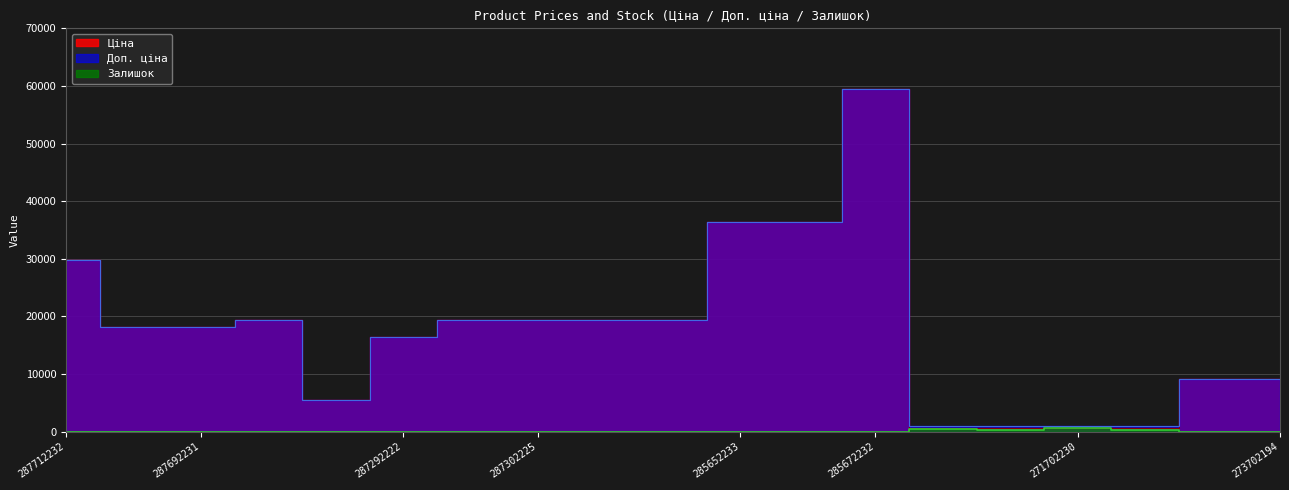

At how many categories does at least one series exceed 46008?

1